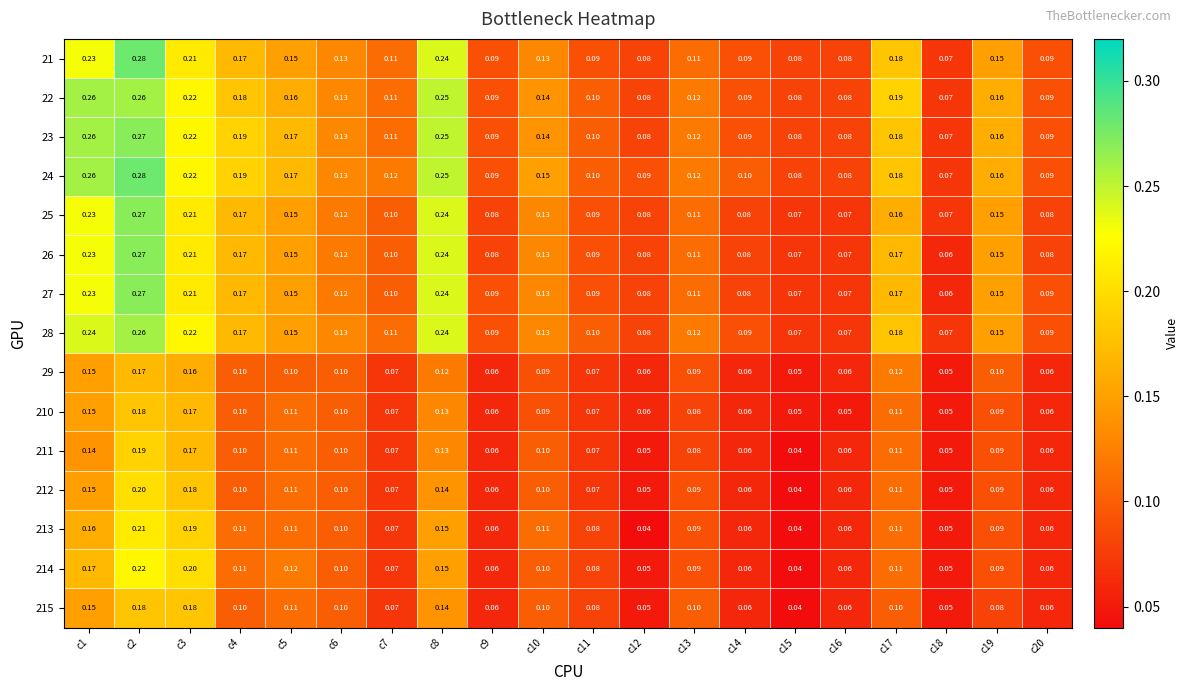

Count the number of data series in this chart.

15